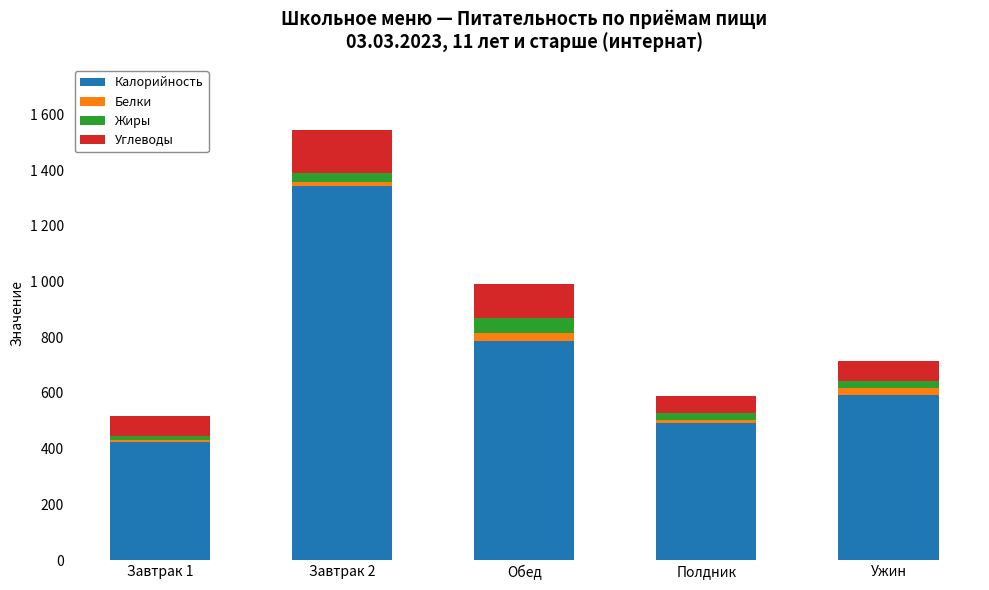

Which has a higher value, Завтрак 1 or Обед?

Обед